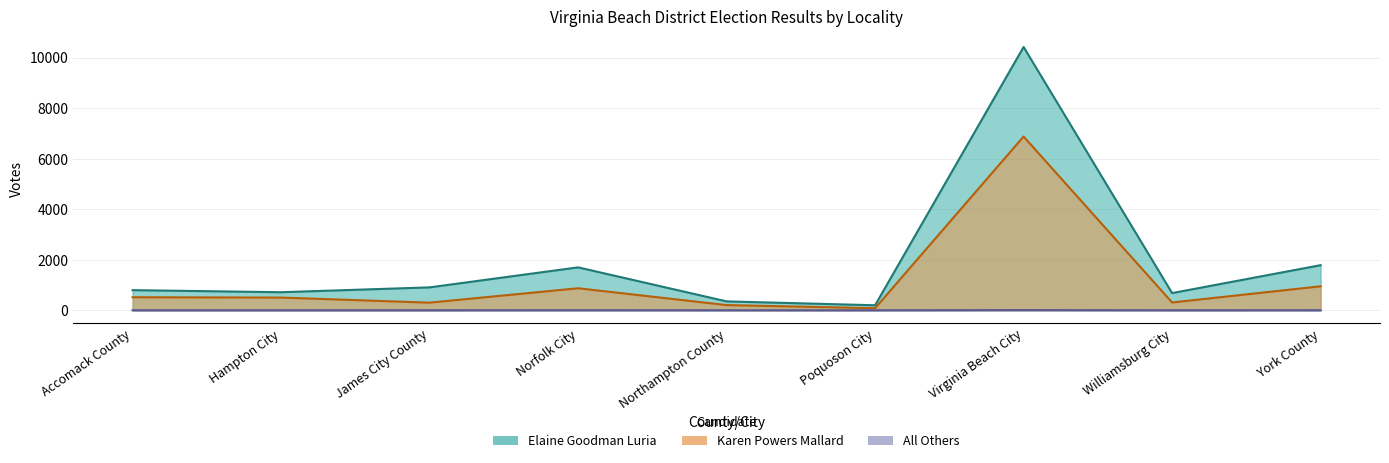

What is the greatest value displayed?

10424